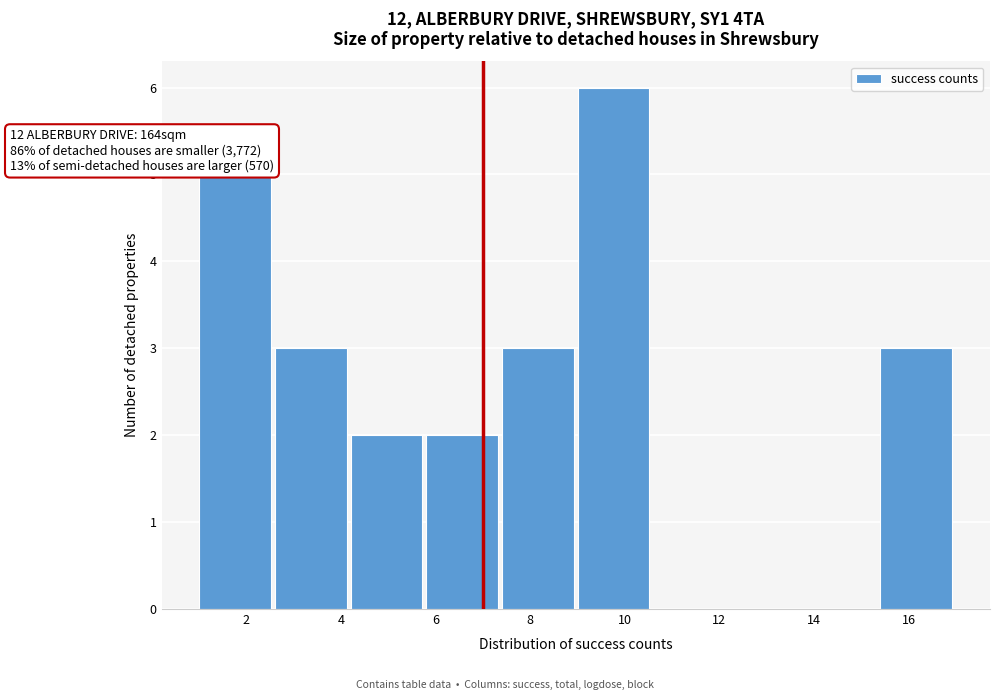

Over which range of the x-axis is the bar tallest?

9.0 to 10.6